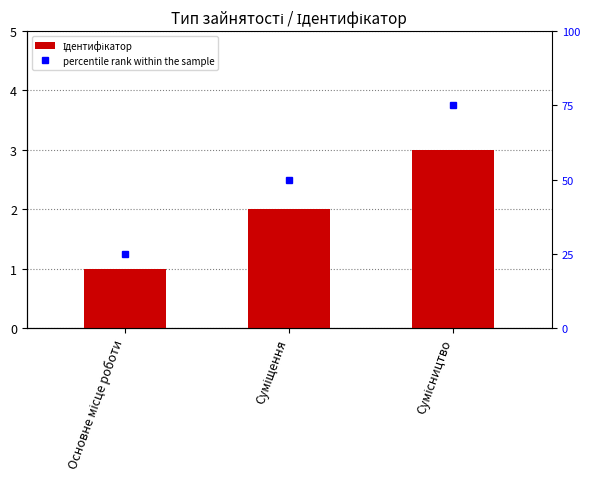

The value of percentile rank within the sample at Основне місце роботи is 43. True or false?

False